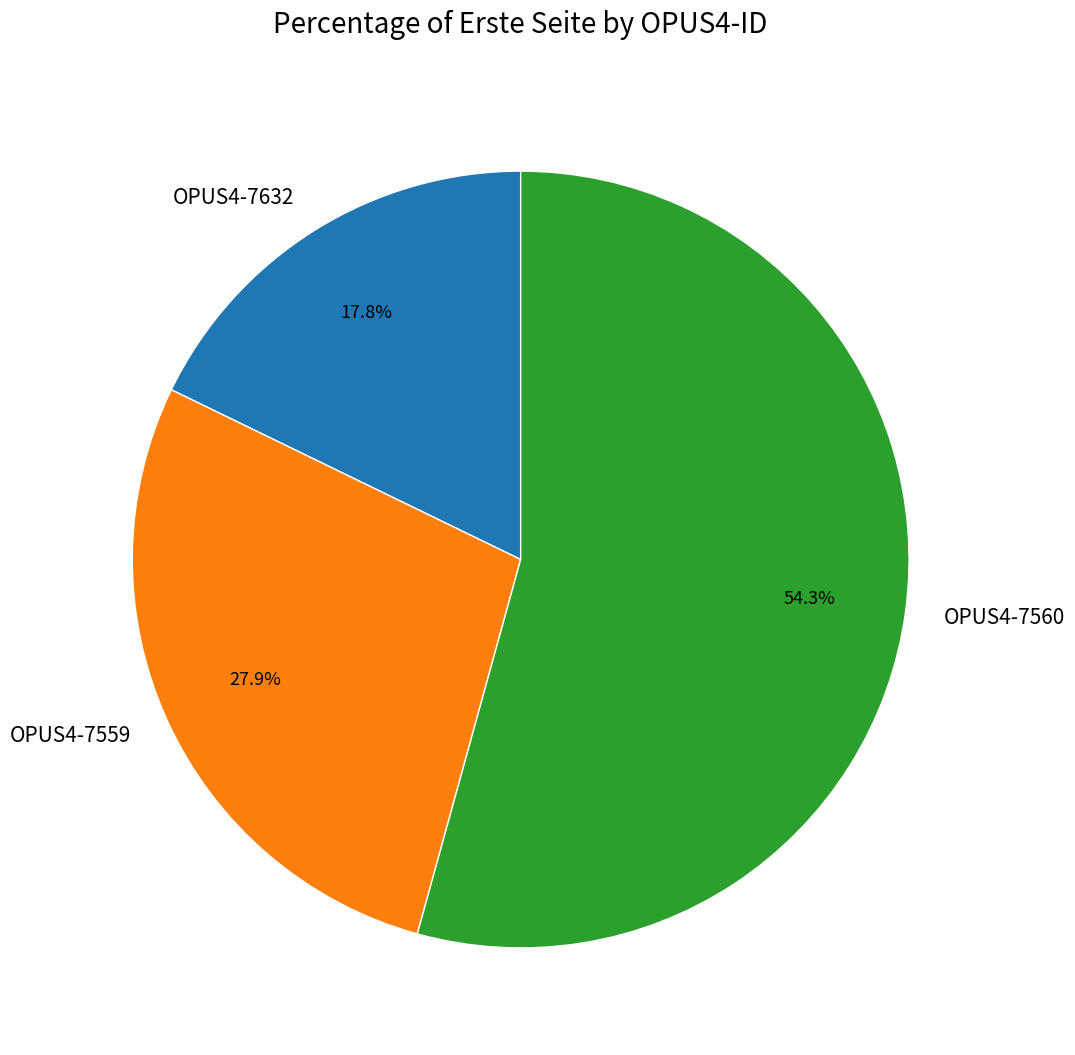

Is it true that OPUS4-7560 is 54% of the pie?

True